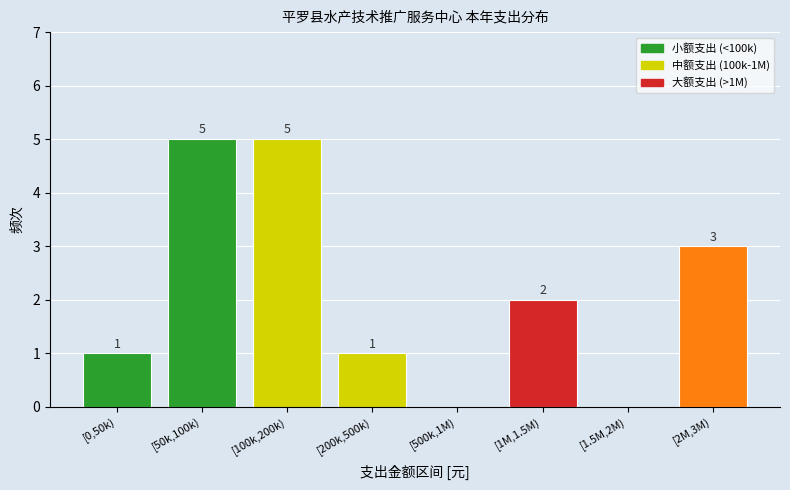

Reading right to left, list all the values displayed in this chart.

[2M,3M)=3	[1.5M,2M)=0	[1M,1.5M)=2	[500k,1M)=0	[200k,500k)=1	[100k,200k)=5	[50k,100k)=5	[0,50k)=1